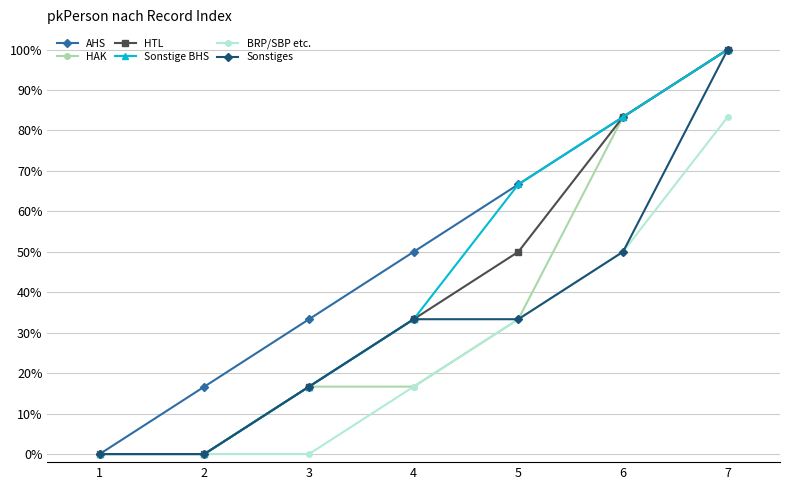

What are all the series names shown in the legend?

AHS, HAK, HTL, Sonstige BHS, BRP/SBP etc., Sonstiges